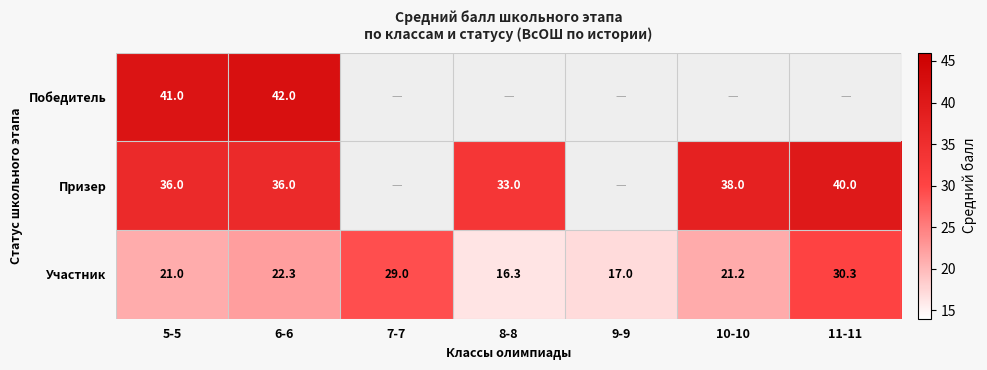

What is the difference between the second highest and minimum values in the Участник series?

12.7